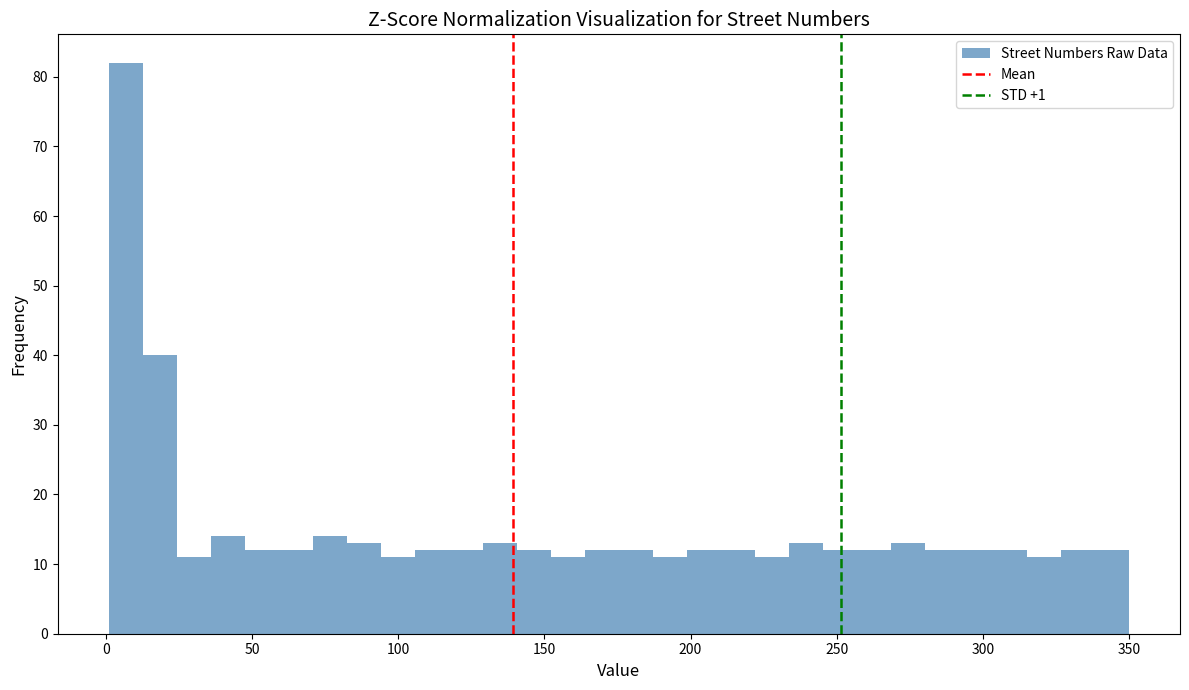

Around what value on the x-axis is the tallest bar? Give the approximate position of its centre, as read against the axis.

5